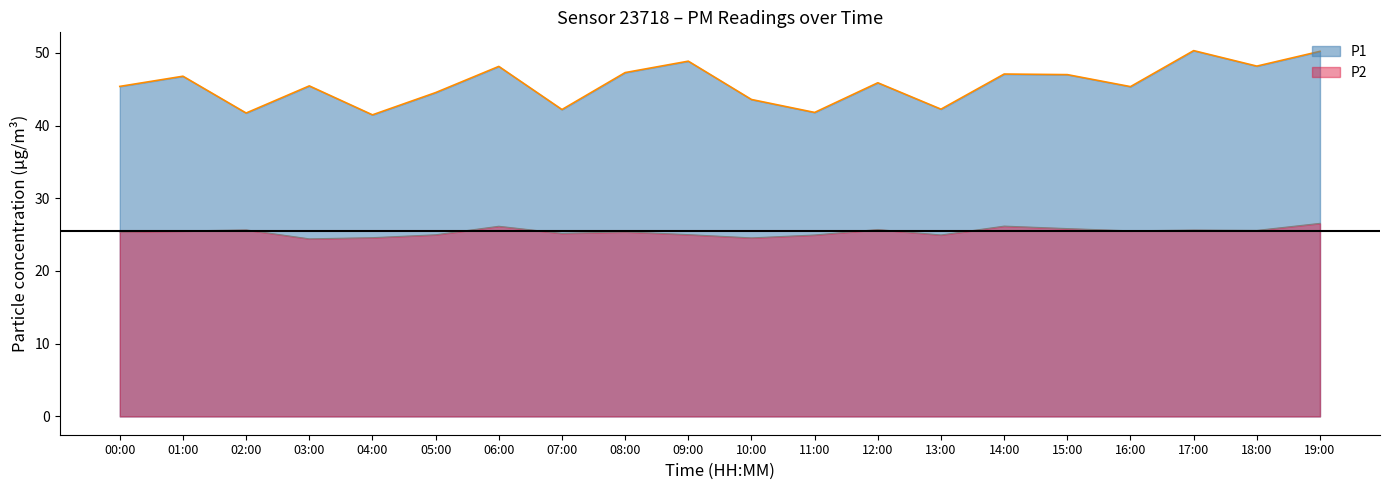

Rank the categories by P2 value from highest to lowest.

19:00, 14:00, 06:00, 15:00, 12:00, 02:00, 17:00, 18:00, 16:00, 01:00, 00:00, 08:00, 07:00, 09:00, 05:00, 11:00, 13:00, 04:00, 10:00, 03:00